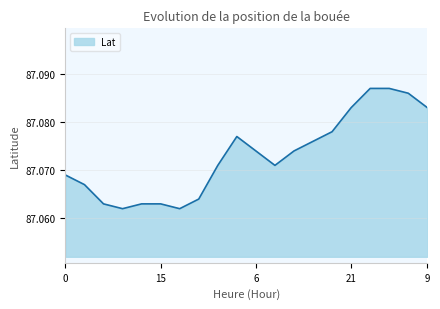

How many interior local peaks (higher than both neighbors) does the data have?

1